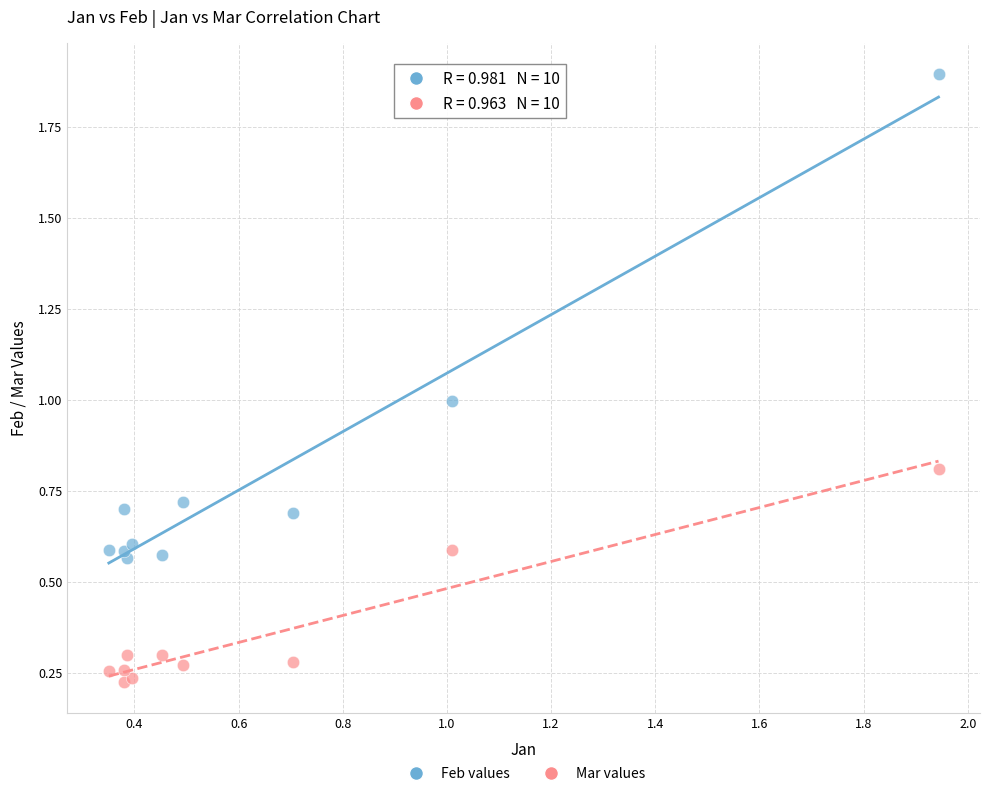

Which series contains the lowest Y value?

Mar values